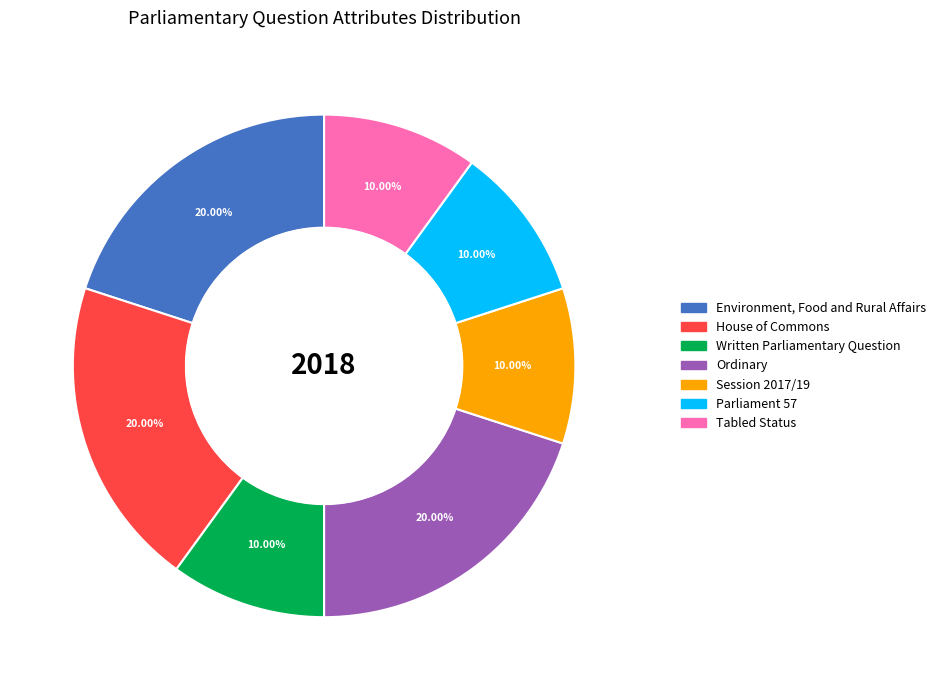

Is Tabled Status the majority of the pie?

No